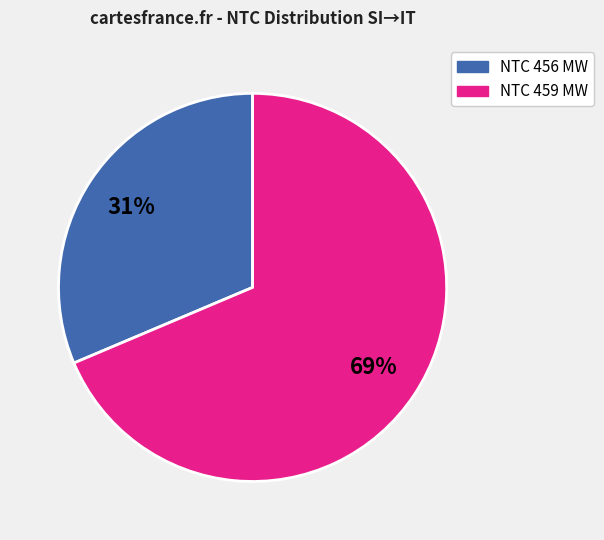

To the nearest percent, what portion does NTC 459 MW represent?

69%